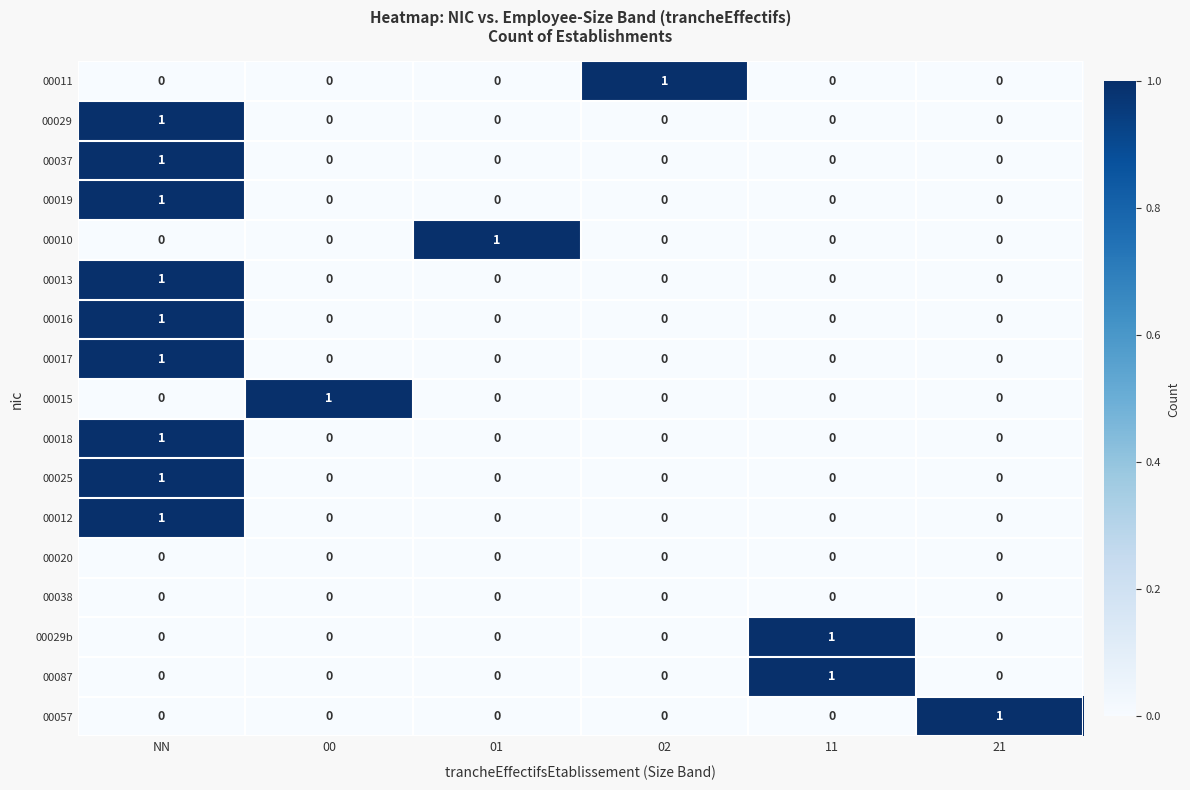

How many categories are shown in the chart?

6